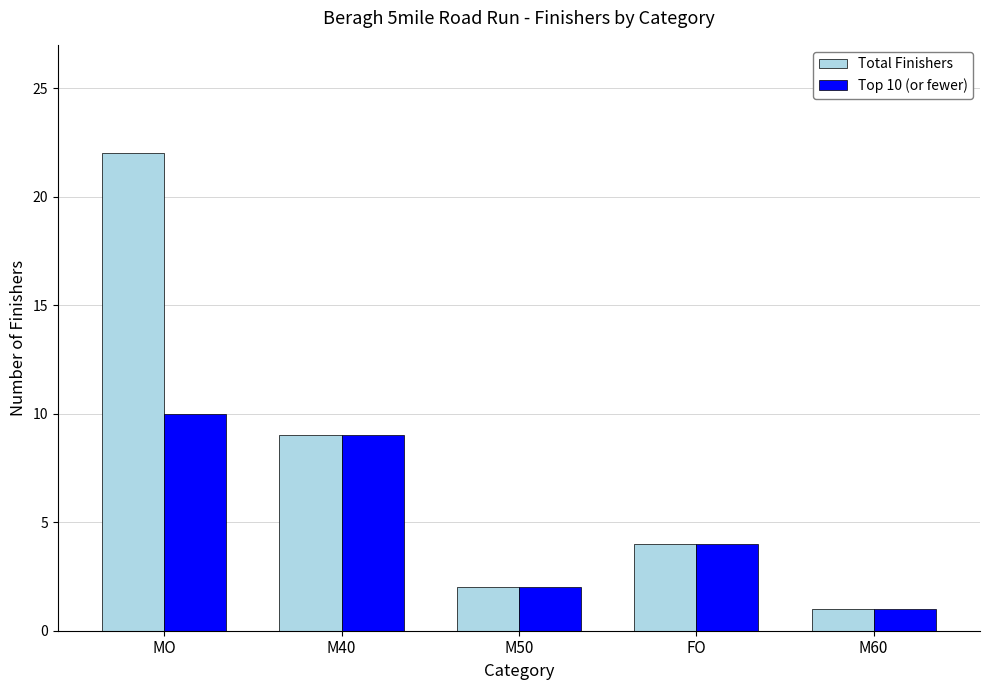

Between MO and M60, which series saw the biggest shift?

Total Finishers